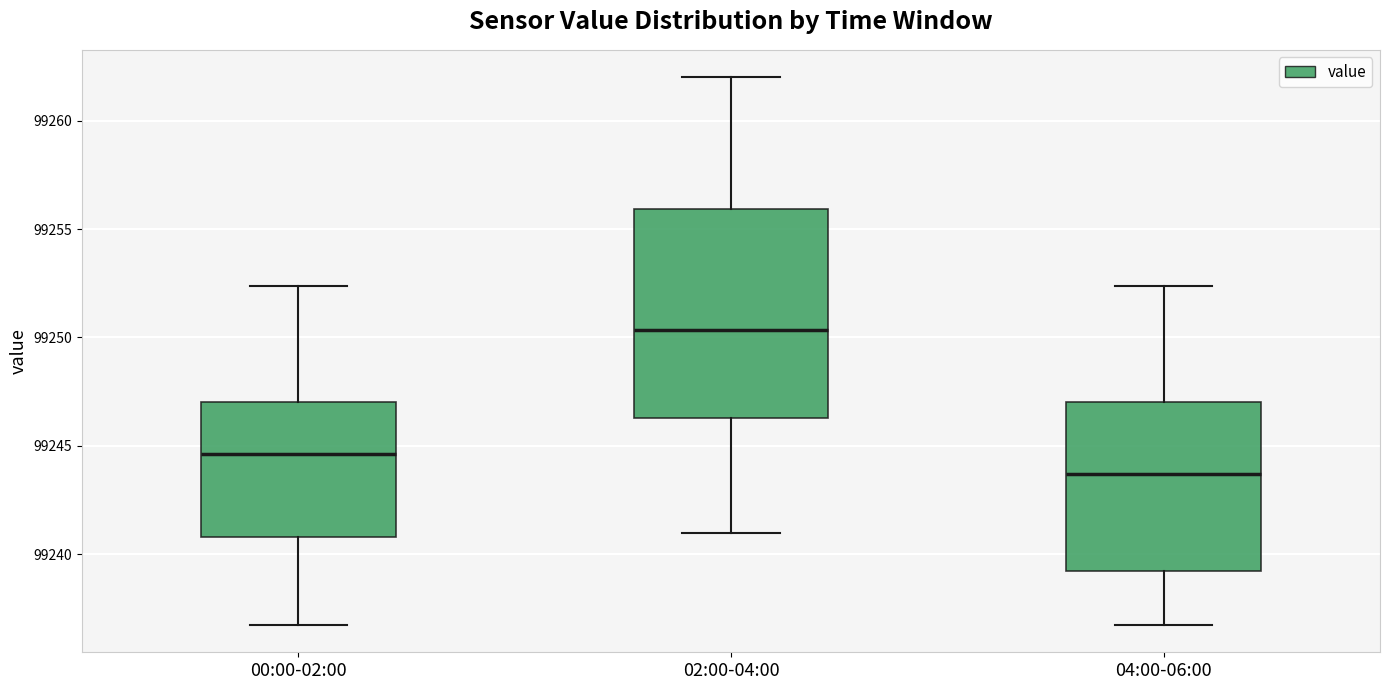

Where does the upper whisker of the box for 04:00-06:00 end on the y-axis? The values are not printed on the chart, so give them approximately, as read against the axis.

99252.5